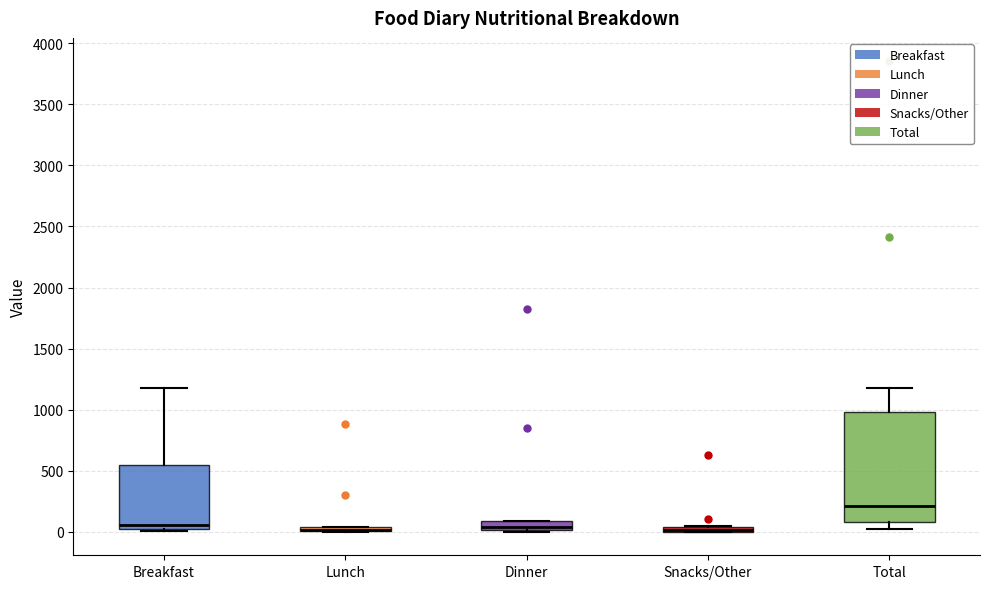

Comparing the boxes themselves (not the whiskers), which one is the tallest?

Total